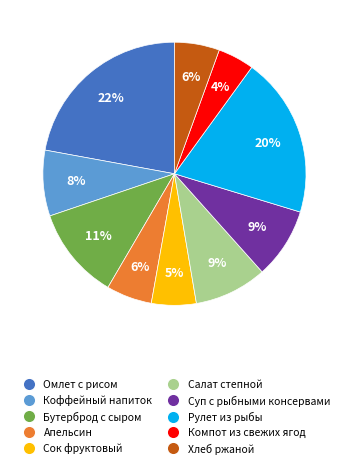

Is there any slice that represents more than half of the pie?

No